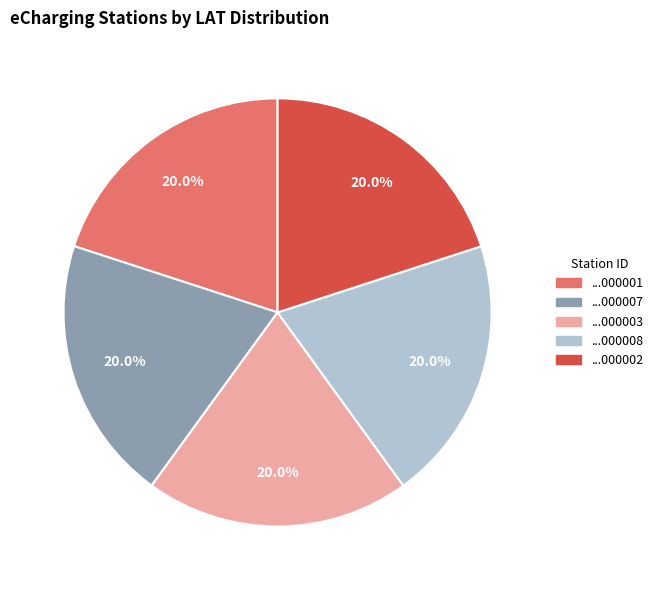

Does any single category account for the majority?

No